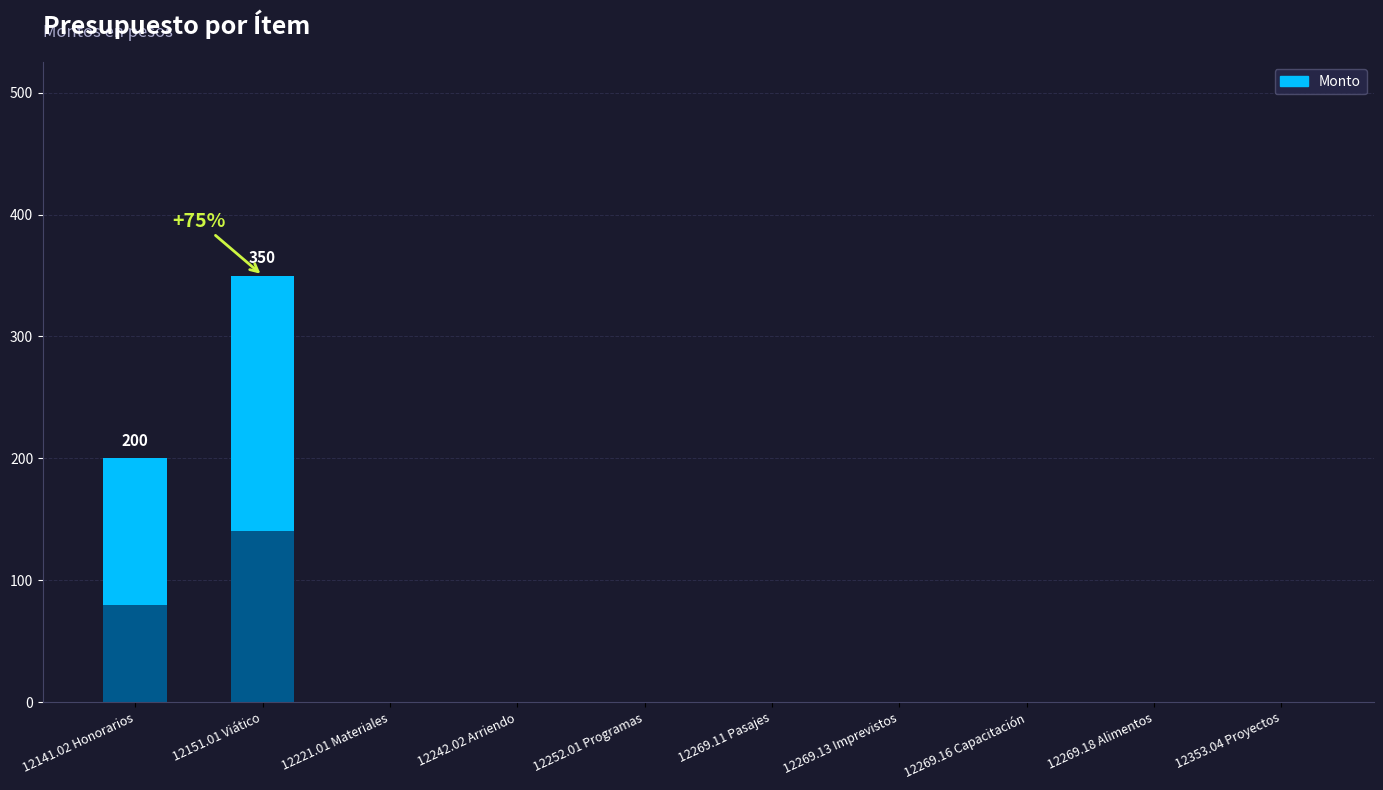

List the labels in order of value, smallest first.

12221.01 Materiales, 12242.02 Arriendo, 12252.01 Programas, 12269.11 Pasajes, 12269.13 Imprevistos, 12269.16 Capacitación, 12269.18 Alimentos, 12353.04 Proyectos, 12141.02 Honorarios, 12151.01 Viático